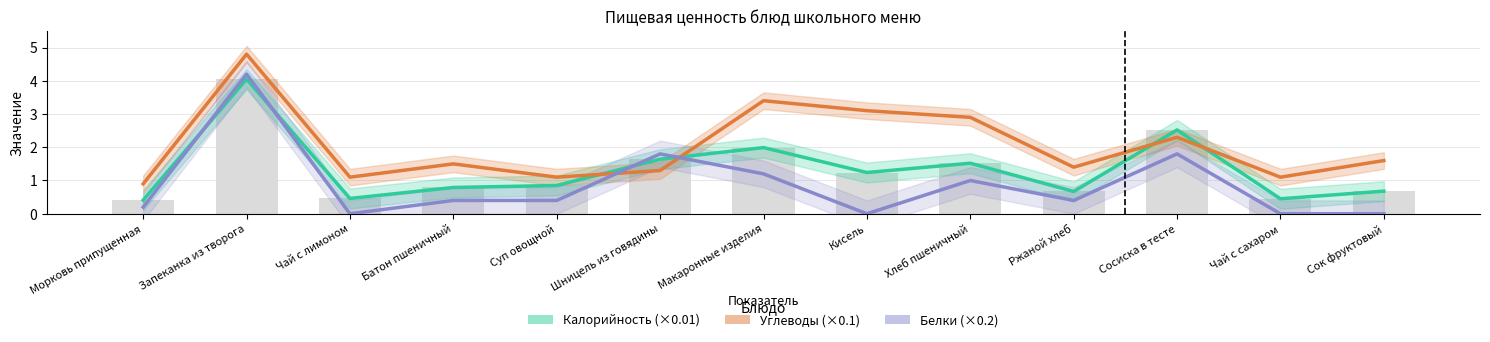

Reading right to left, what are all the values shown in this chart?

Калорийность (×0.01): 0.7	0.5	2.5	0.7	1.5	1.2	2.0	1.6	0.8	0.8	0.5	4.0	0.4
Углеводы (×0.1): 1.6	1.1	2.3	1.4	2.9	3.1	3.4	1.3	1.1	1.5	1.1	4.8	0.9
Белки (×0.2): 0.0	0.0	1.8	0.4	1.0	0.0	1.2	1.8	0.4	0.4	0.0	4.2	0.2